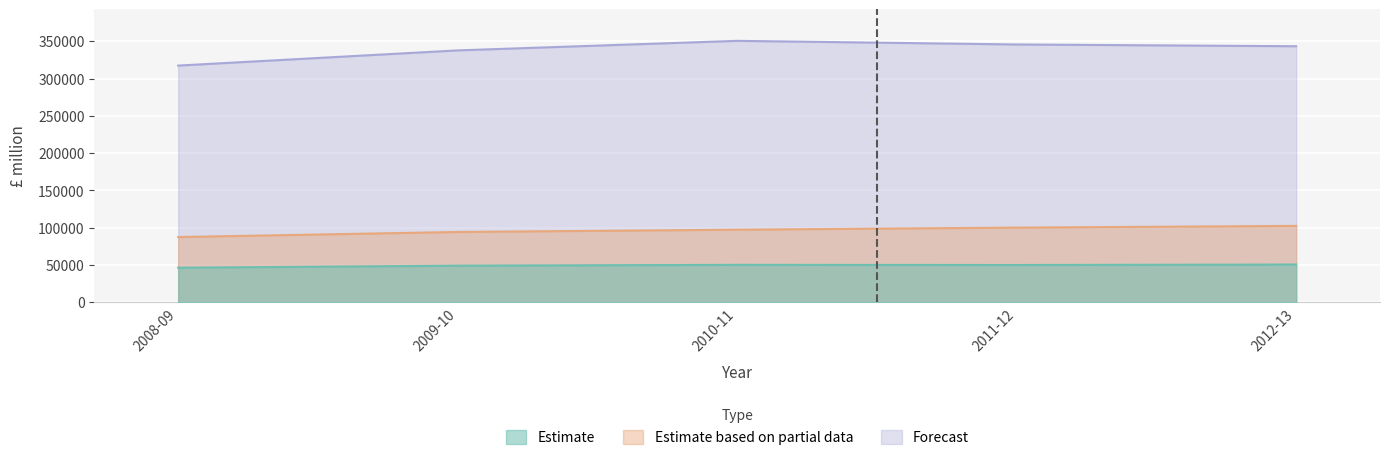

Reading left to right, extract all data points from this chart.

Estimate: 46525	49277	50387	50162	50816
Estimate based on partial data: 87623	94422	97469	100266	102564
Forecast: 317386	337744	350553	345674	343326